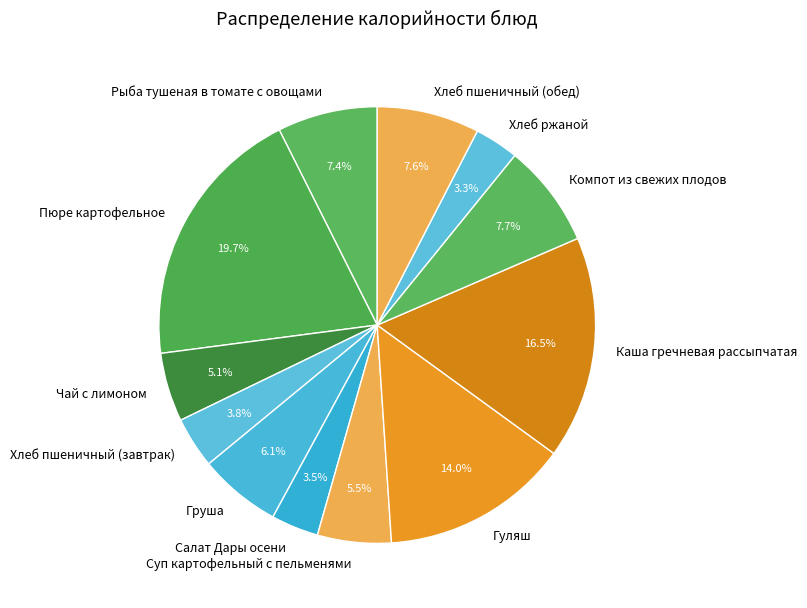

Is it true that Хлеб пшеничный (завтрак) is 4% of the pie?

True